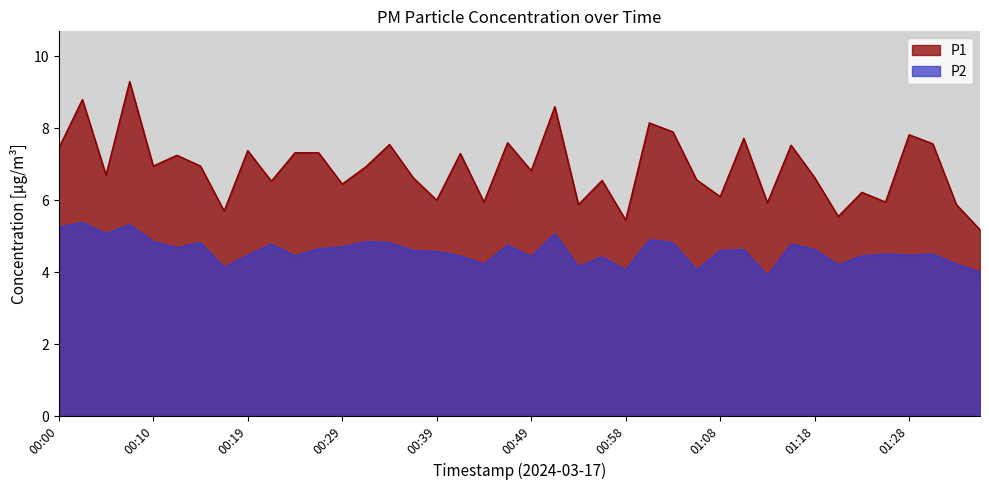

What are all the series names shown in the legend?

P1, P2